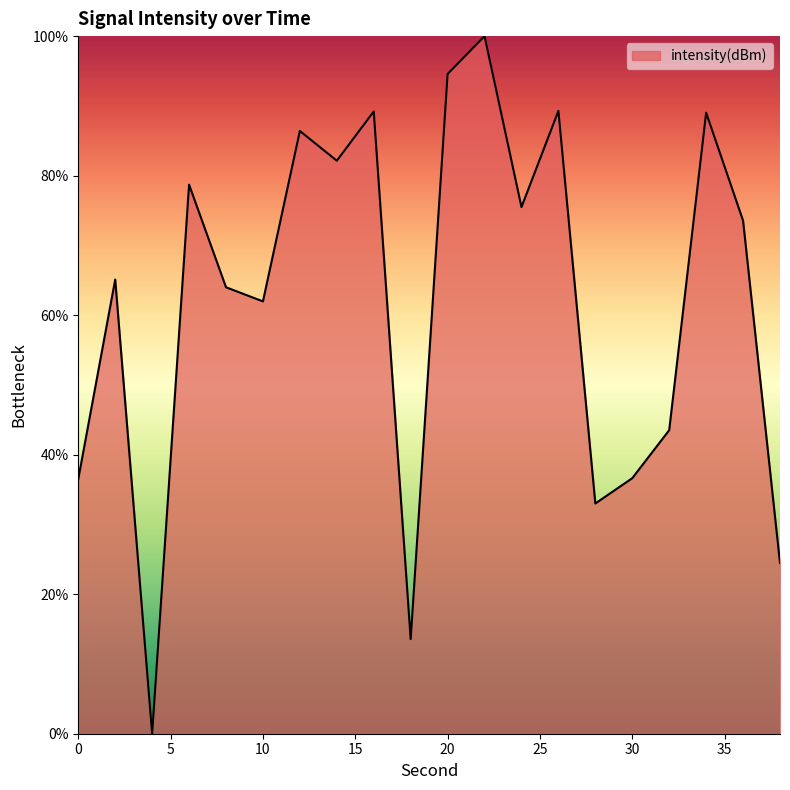

What is the difference between the maximum and minimum values?

100.0